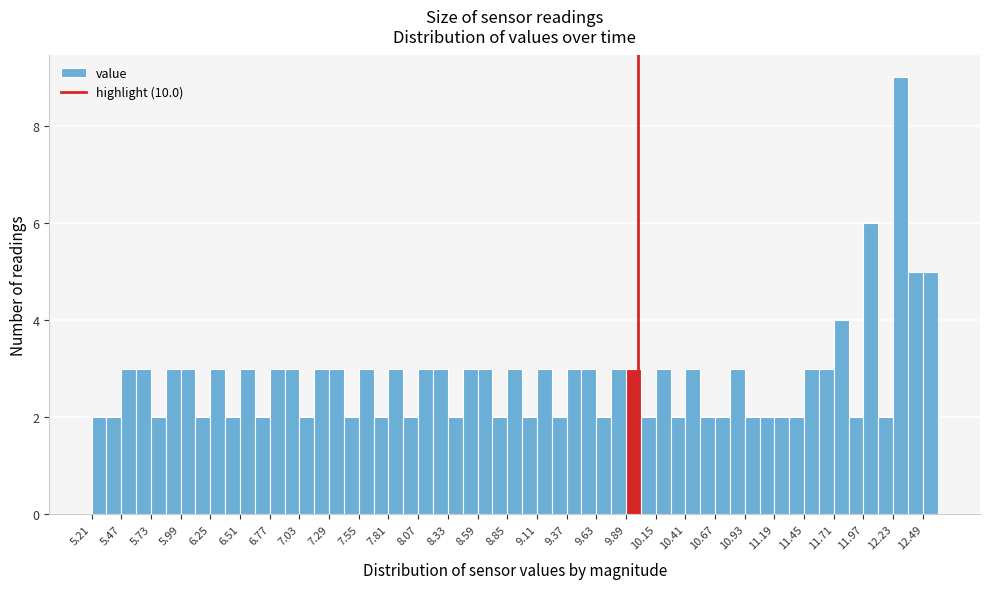

Read against the x-axis, roughly where is the centre of the tallest bar?

12.30